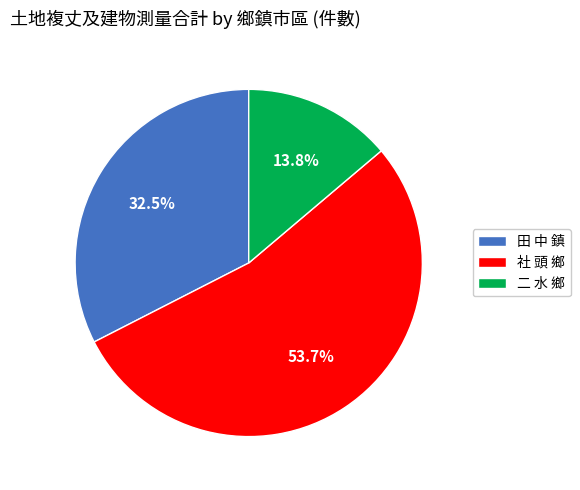

How many segments does this pie chart have?

3